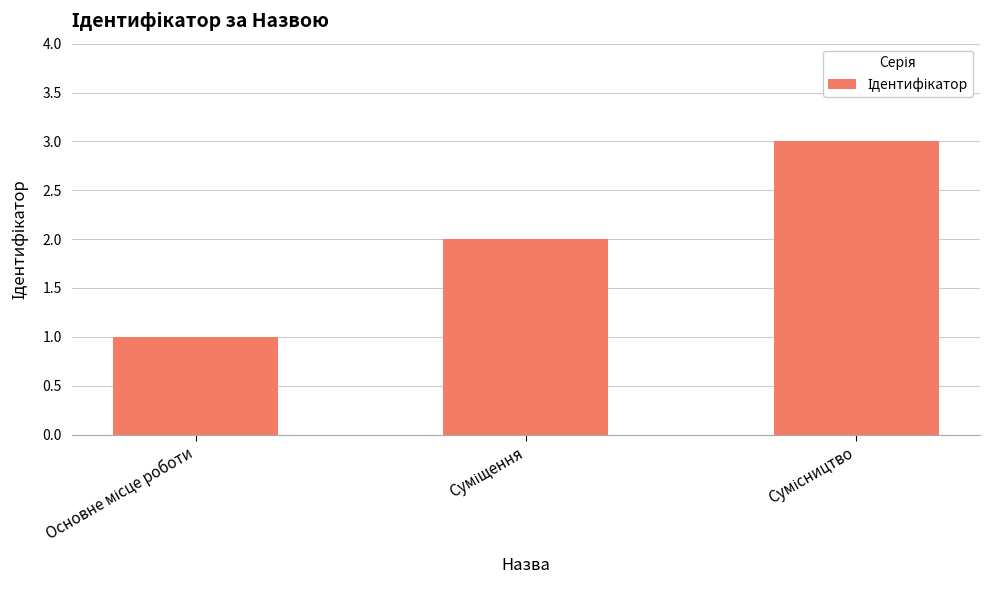

What is the maximum value shown in the chart?

3